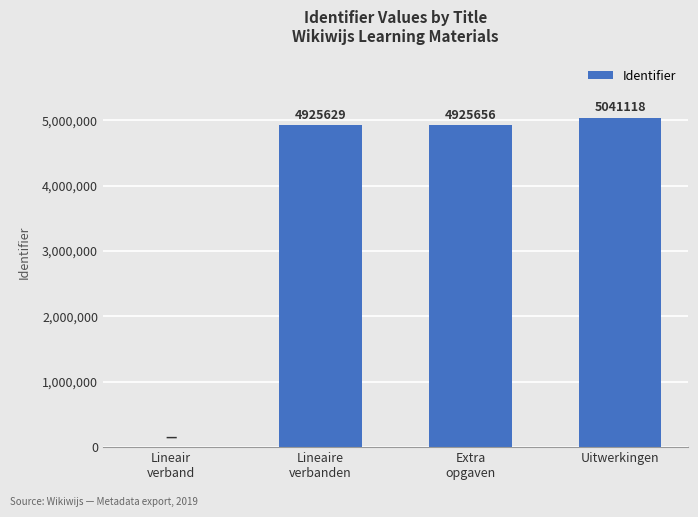

Is it true that the value at Uitwerkingen is 7293508?

False